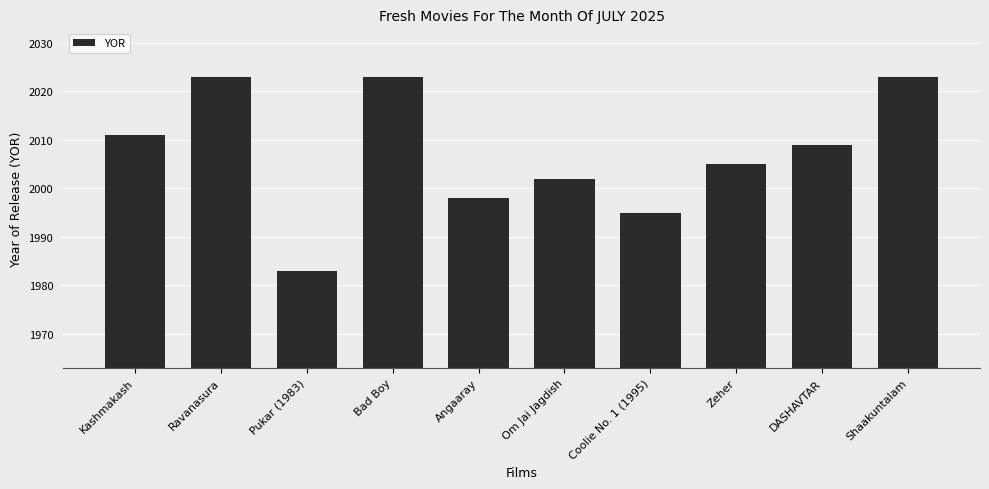

Where does the data first go above 2009?

Kashmakash